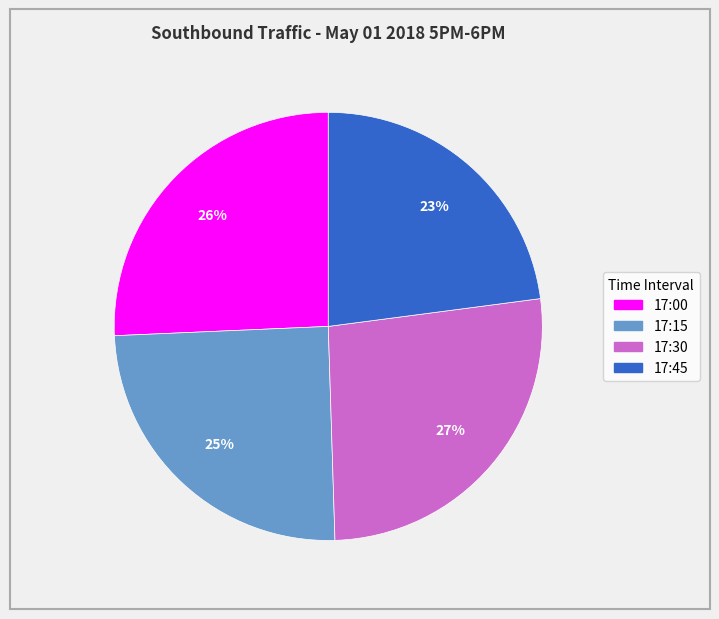

Combined, do 17:30 and 17:15 account for over 50%?

Yes